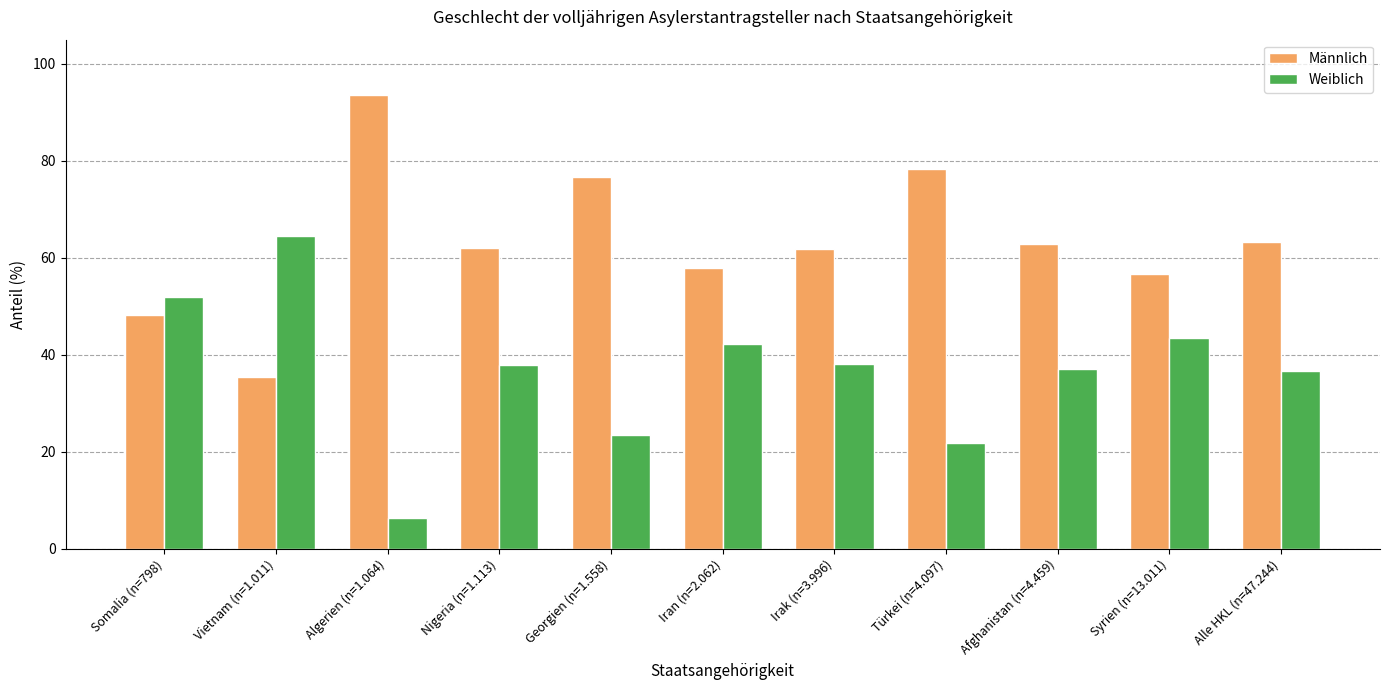

Is the value of Männlich at Syrien (n=13.011) greater than the value of Weiblich at Alle HKL (n=47.244)?

Yes